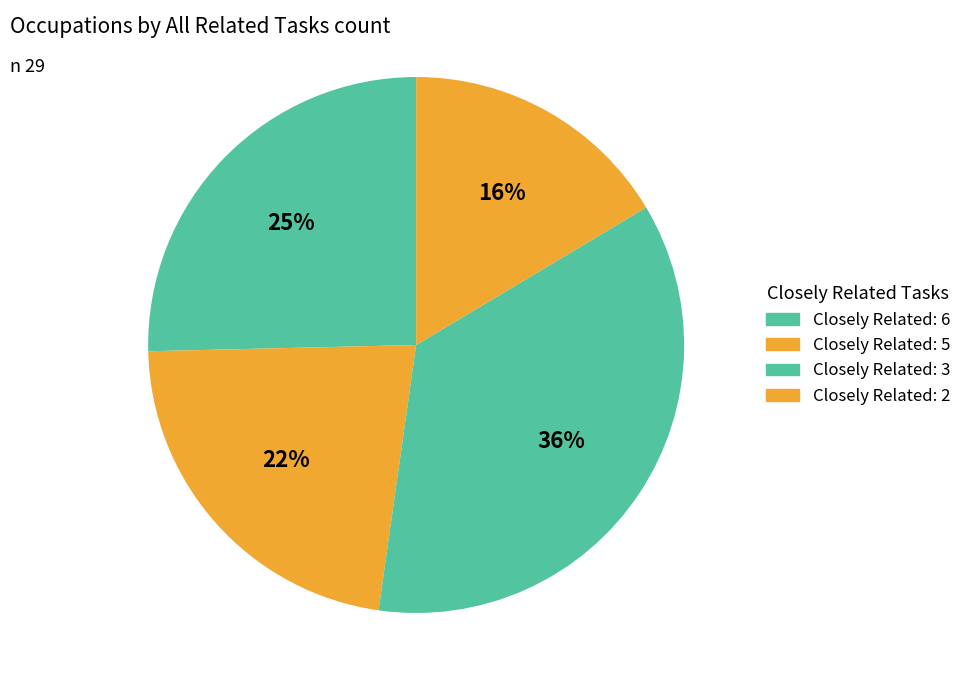

What is the largest slice in the pie chart?

Closely Related: 3